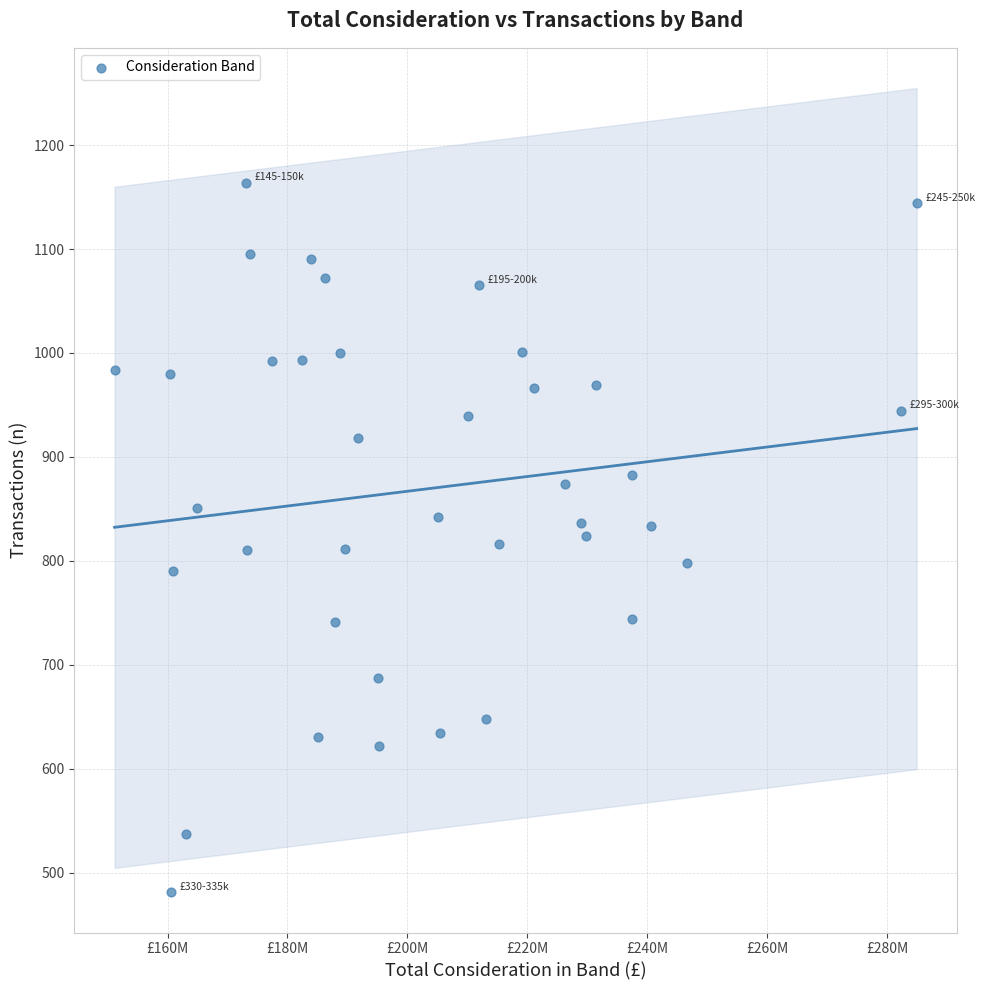

What is the range of Y values (max minus min)?

683